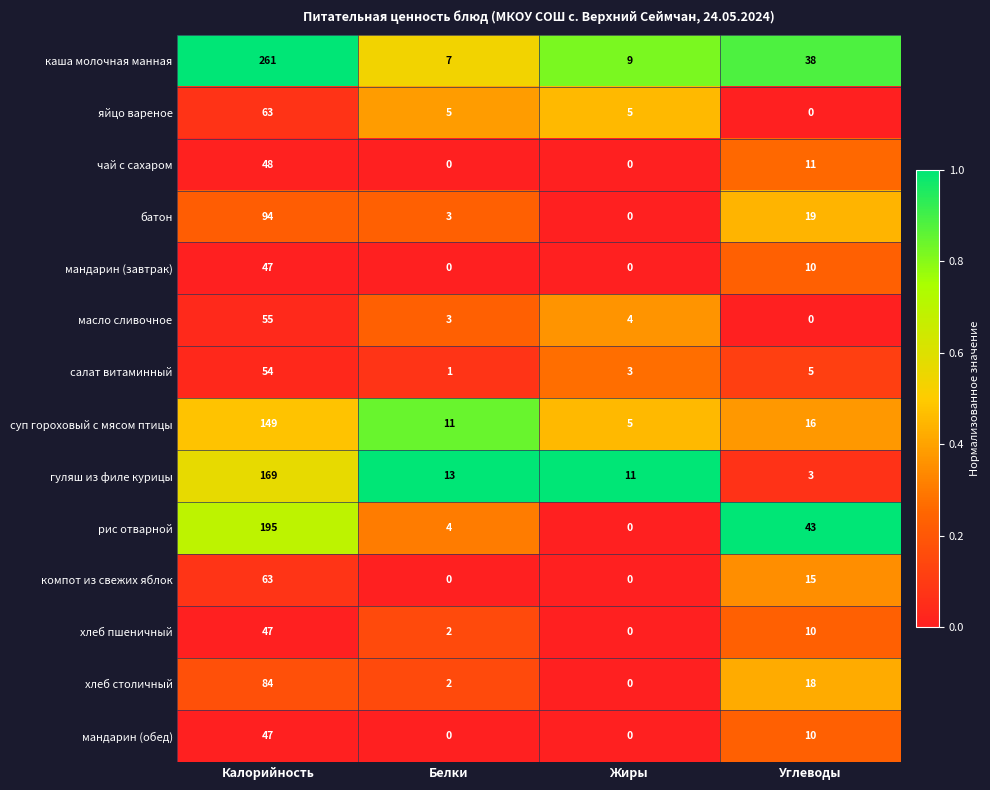

Is it true that салат витаминный equals 2 at Белки?

False